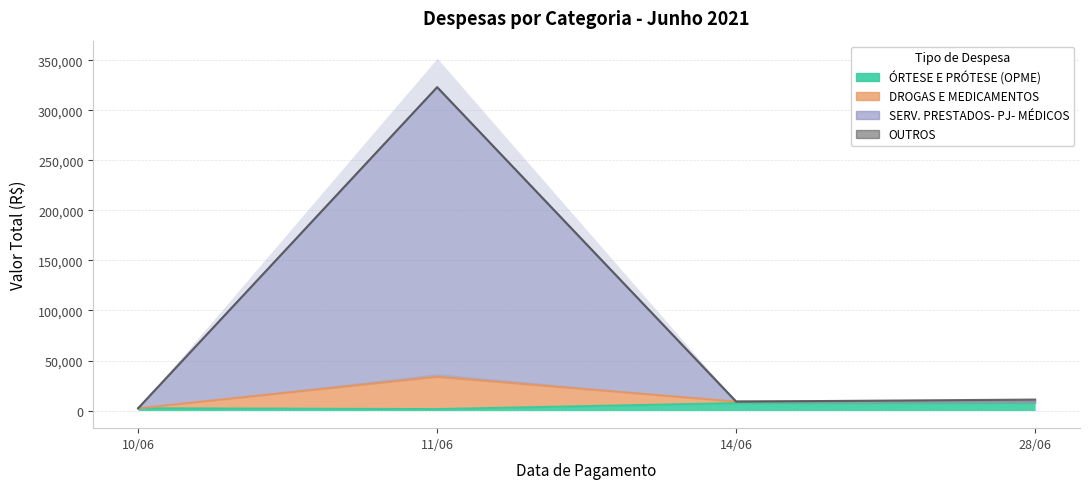

What is the minimum value for SERV. PRESTADOS- PJ- MÉDICOS?

2246.4